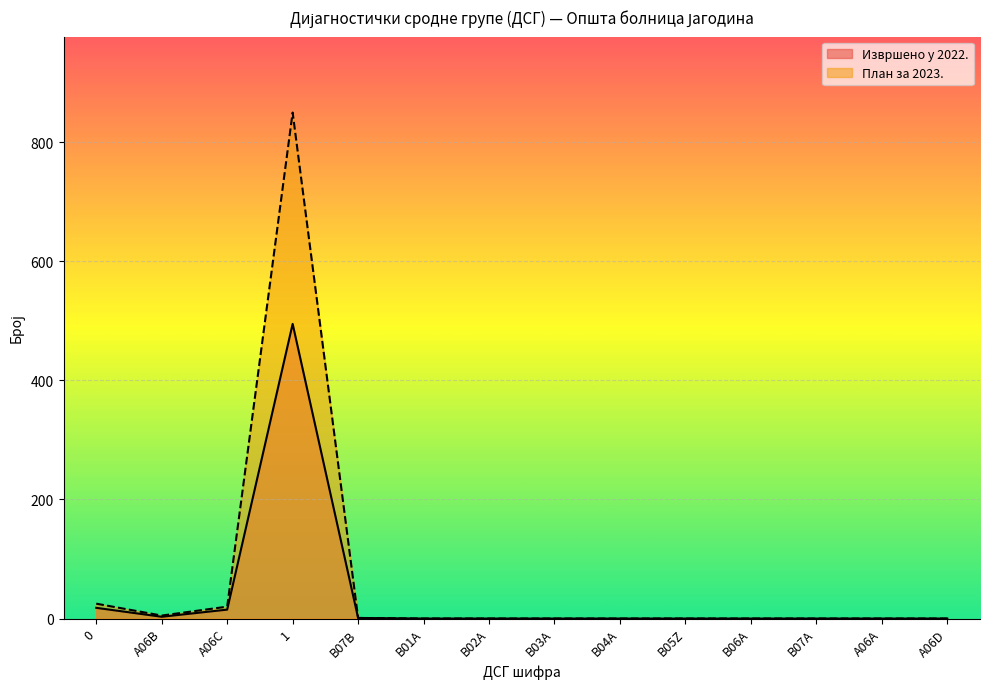

List the series in order of their peak value, lowest first.

Извршено у 2022., План за 2023.